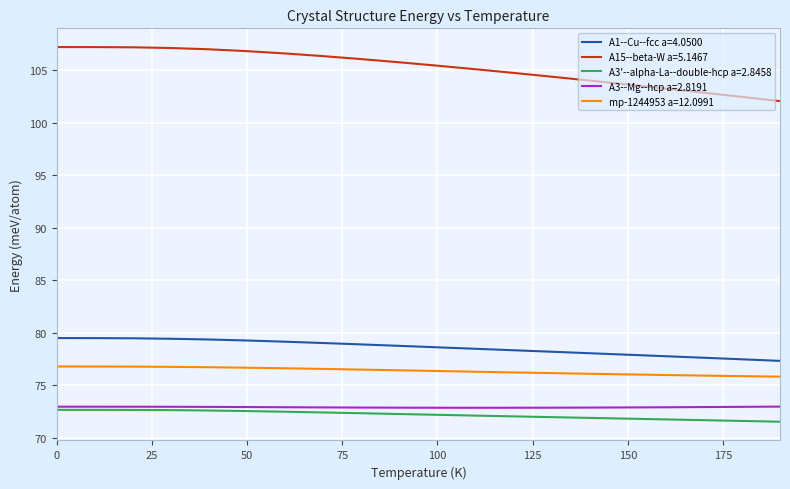

What are all the series names shown in the legend?

A1--Cu--fcc a=4.0500, A15--beta-W a=5.1467, A3'--alpha-La--double-hcp a=2.8458, A3--Mg--hcp a=2.8191, mp-1244953 a=12.0991